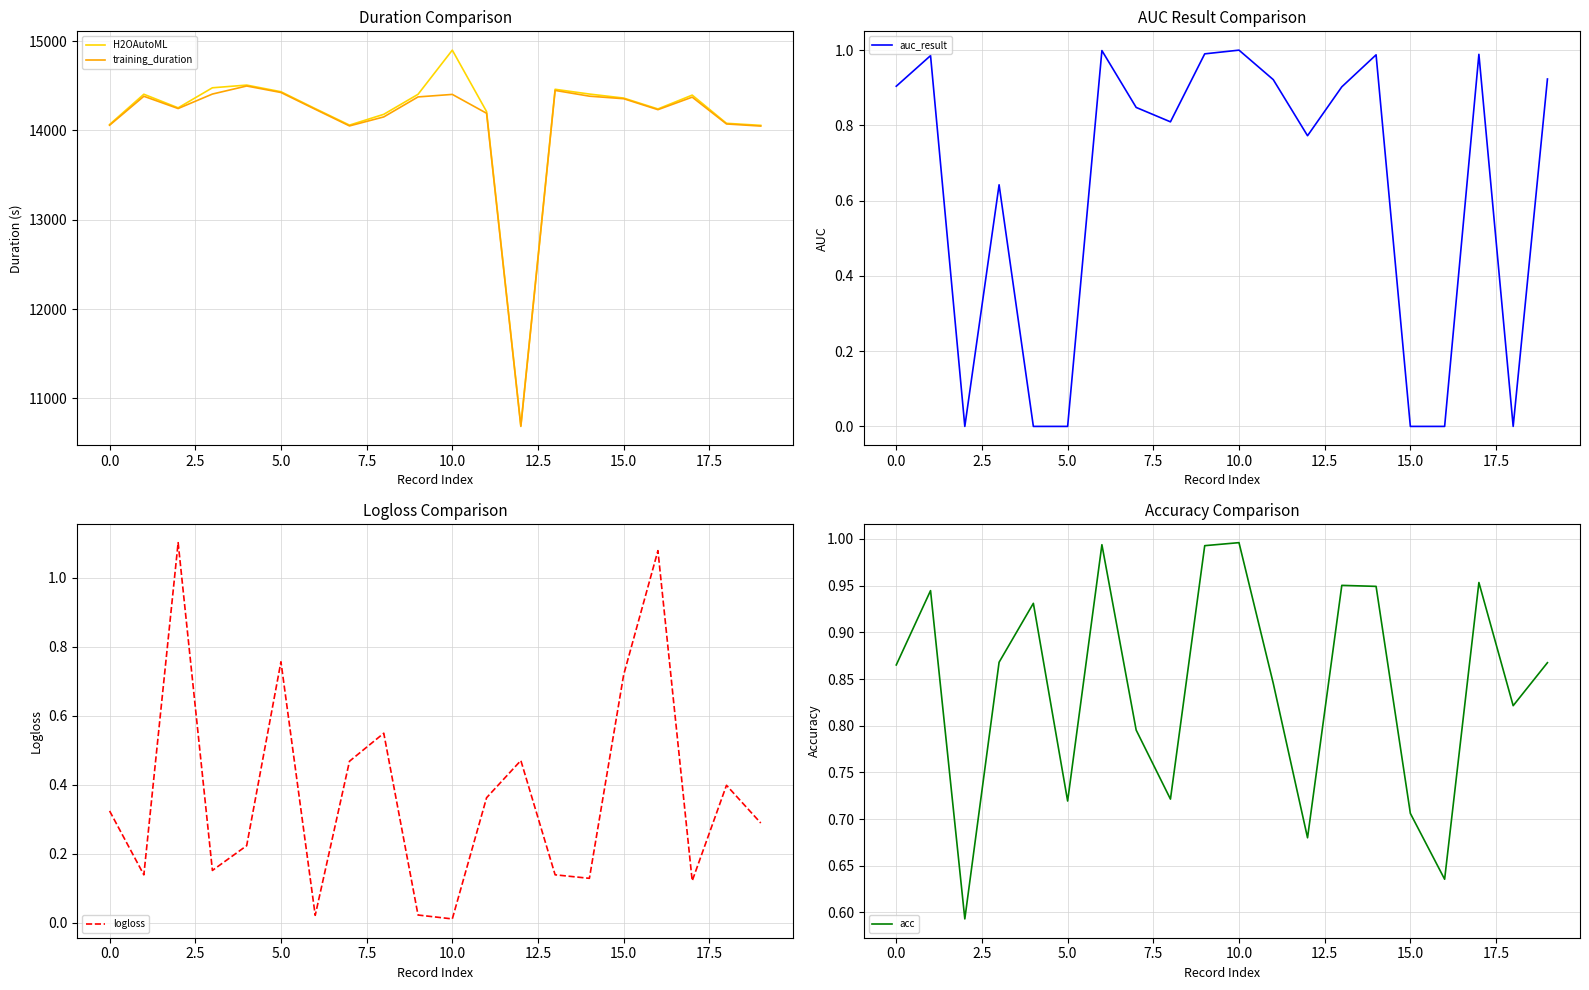

Is it true that auc_result equals 0.0 at 5.0?

True